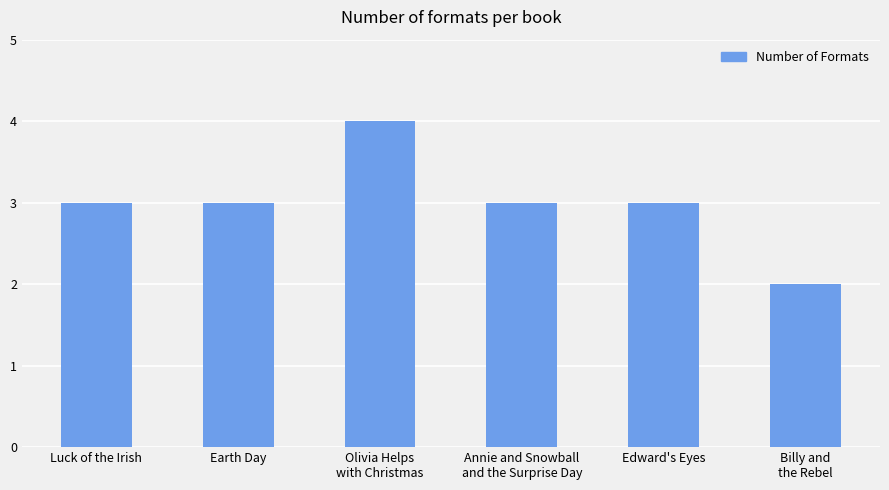

Approximately how many times larger is the value at Luck of the Irish compared to Billy and
the Rebel?

1.5